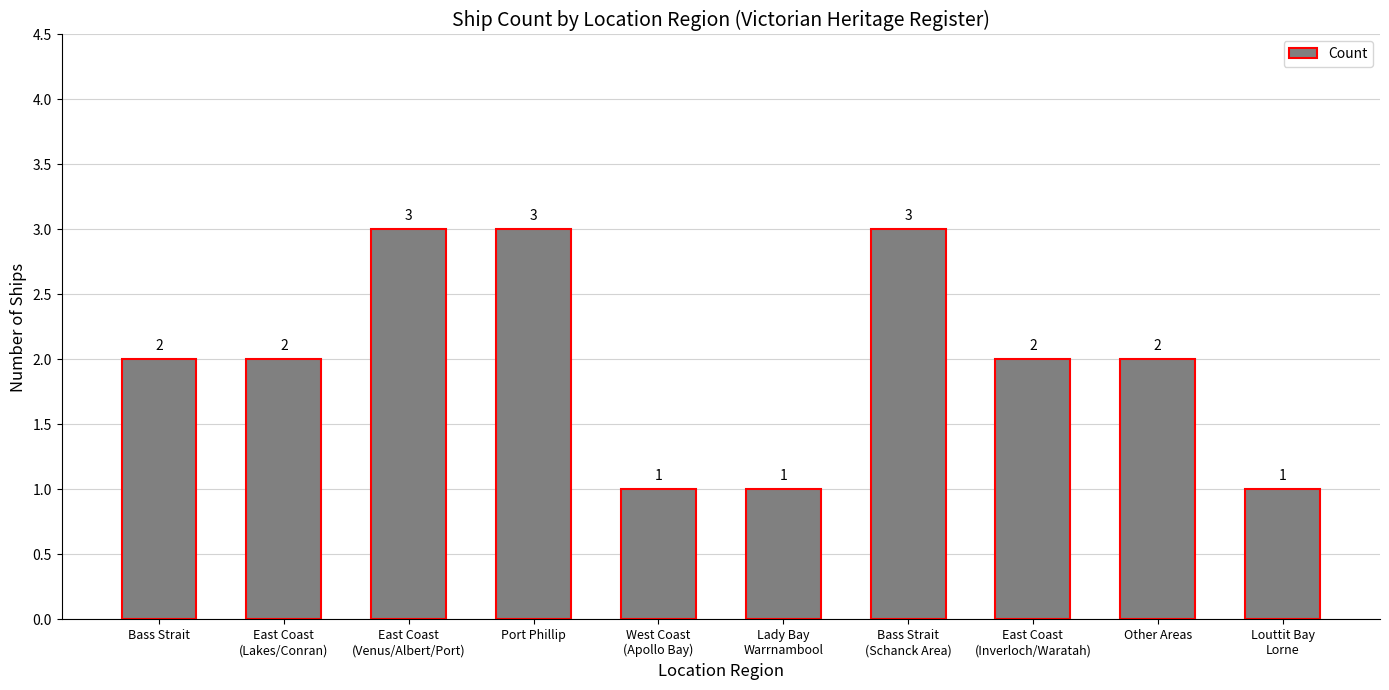

How many values are between 1 and 3?

10